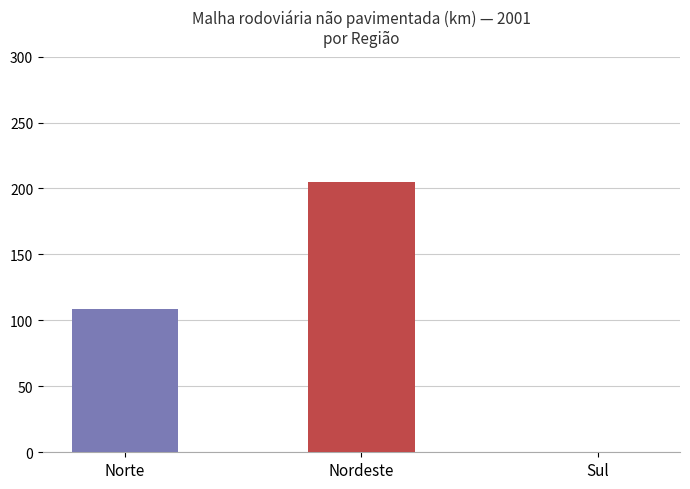

What is the smallest value displayed?

108.6